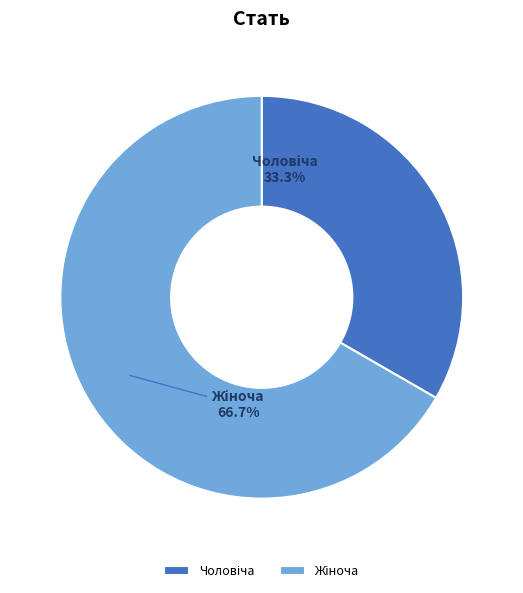

Is there a majority slice in this chart?

Yes